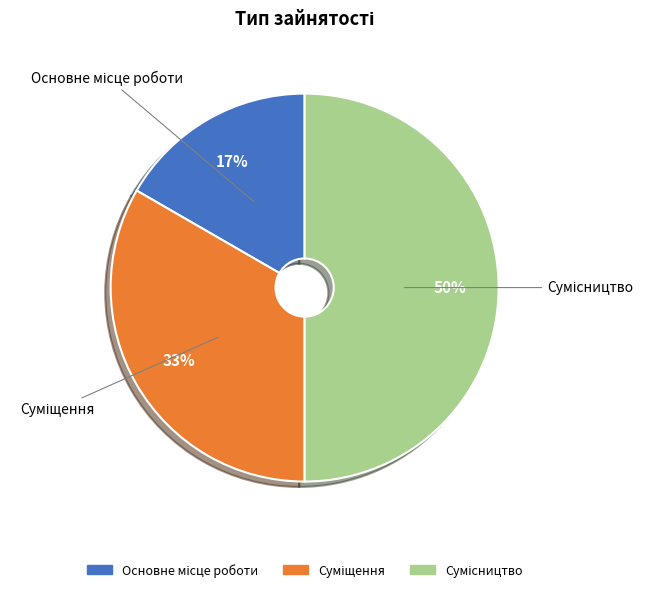

To the nearest percent, what is the average slice percentage?

33%